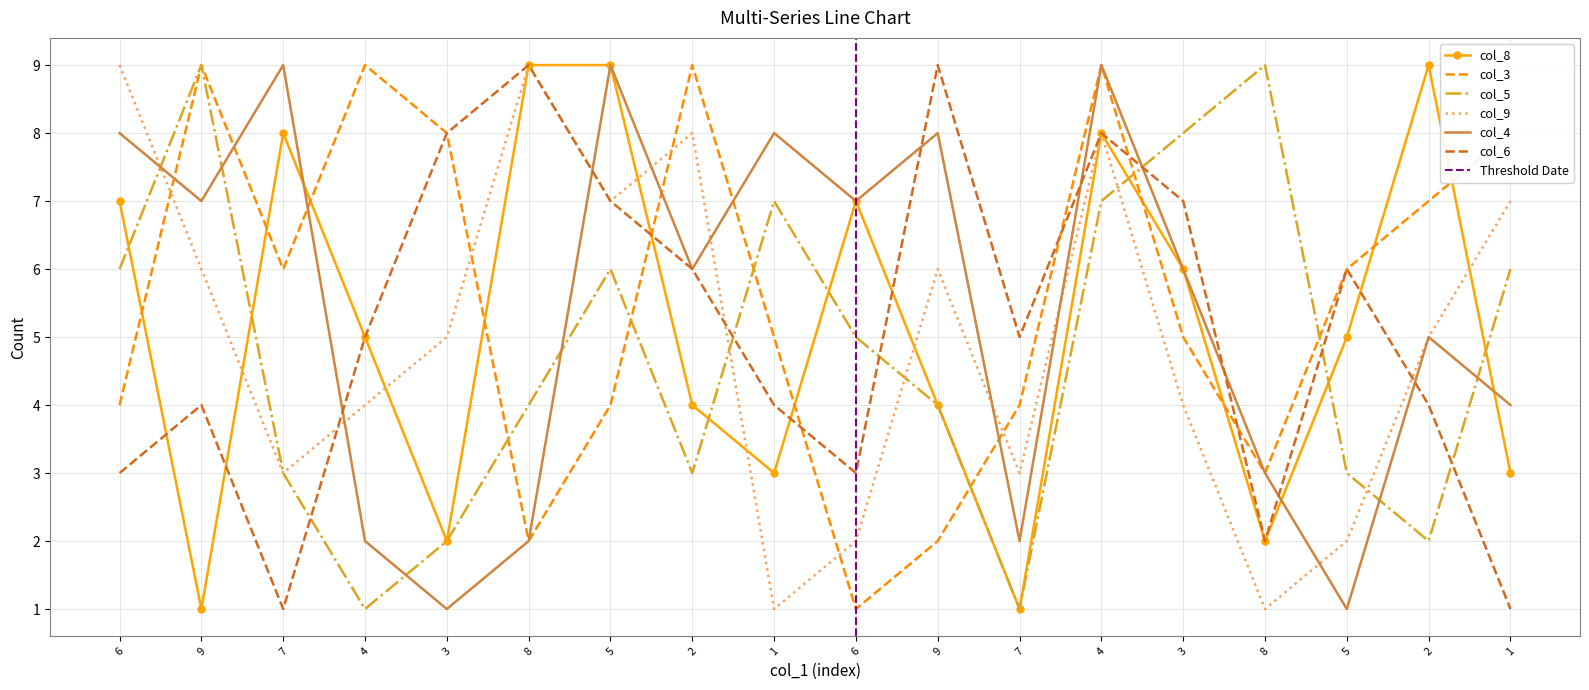

What are all the series names shown in the legend?

col_8, col_3, col_5, col_9, col_4, col_6